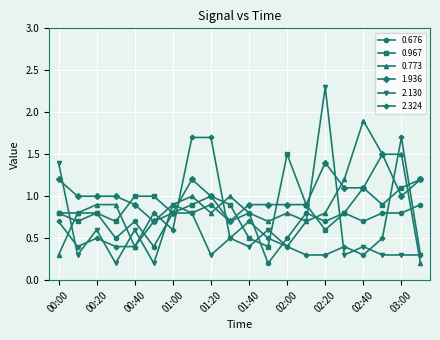

Which series has the widest spread of values?

2.130